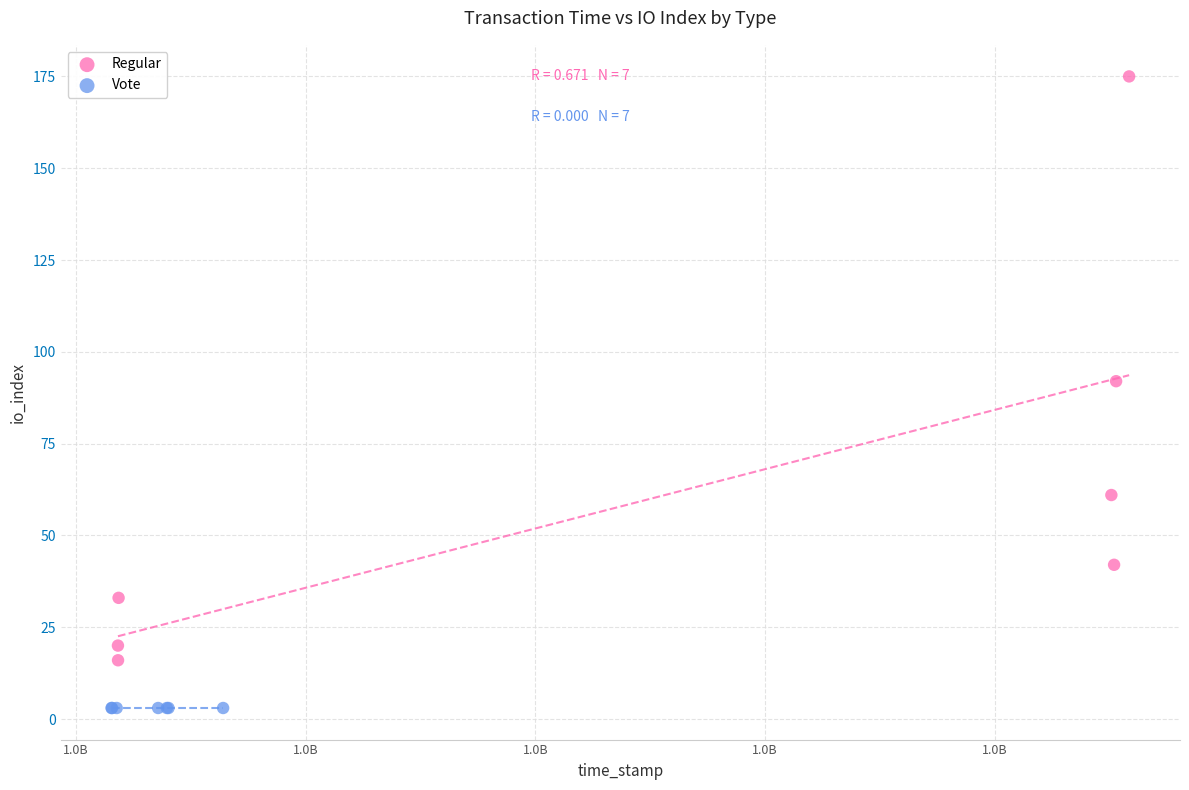

Which series reaches the minimum Y coordinate?

Vote